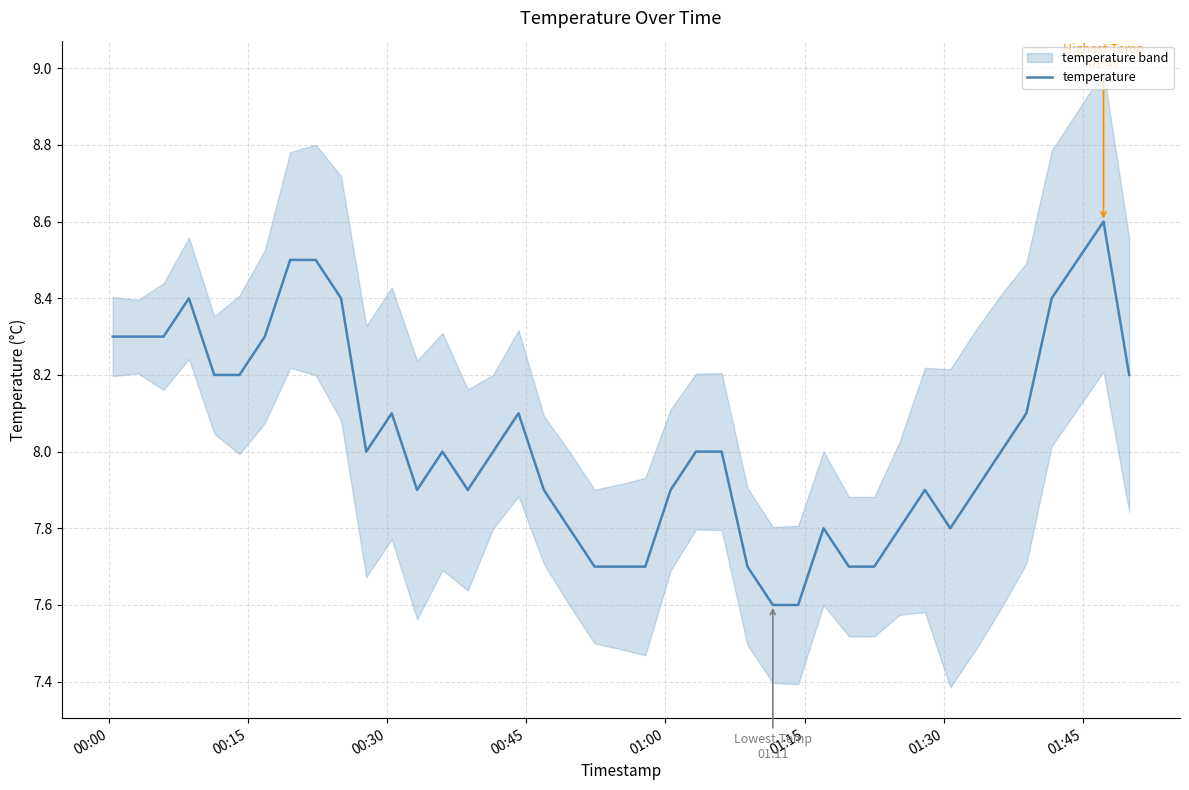

What is the highest value of the temperature series?

8.6